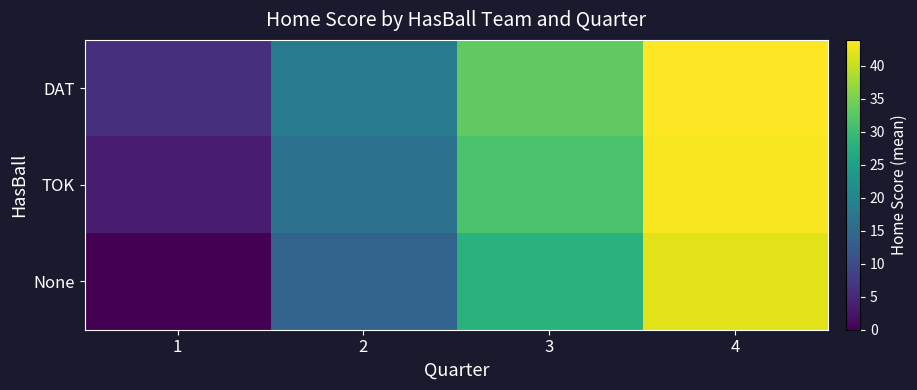

Reading right to left, transcribe all the data shown in this chart.

DAT: 4=43.9	3=33.2	2=17.9	1=5.9
TOK: 4=43.6	3=31.5	2=16.5	1=3.3
None: 4=42.0	3=28.0	2=14.0	1=0.0